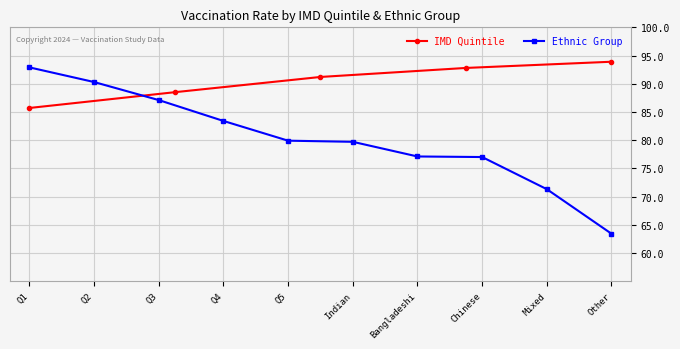

The IMD Quintile series shows 121.9 at Q1. True or false?

False